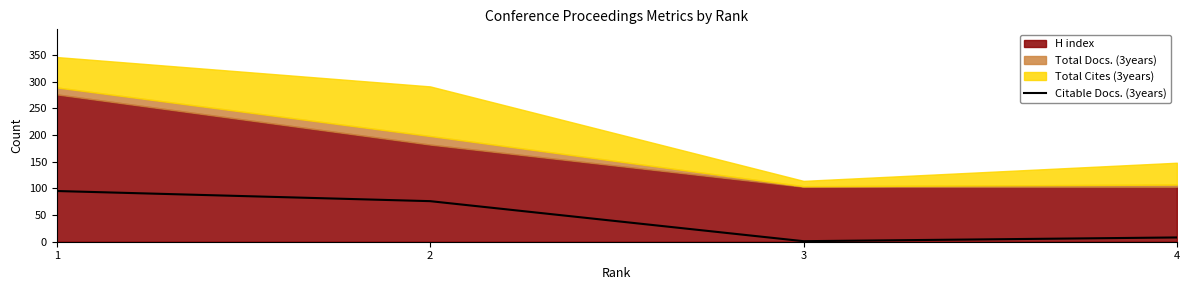

At which label is the value closest to 48?

2